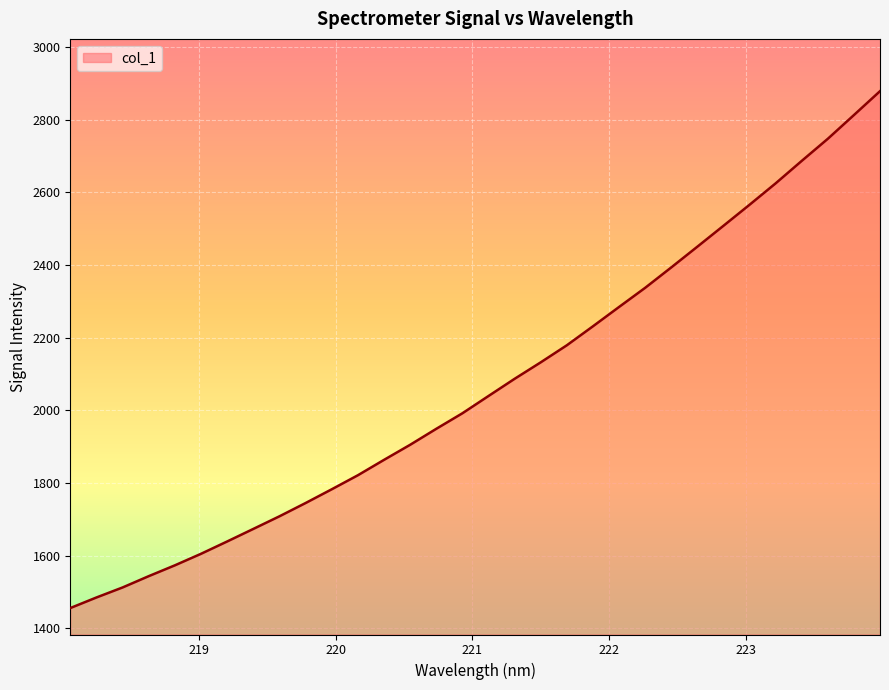

What is the greatest value displayed?

2878.6